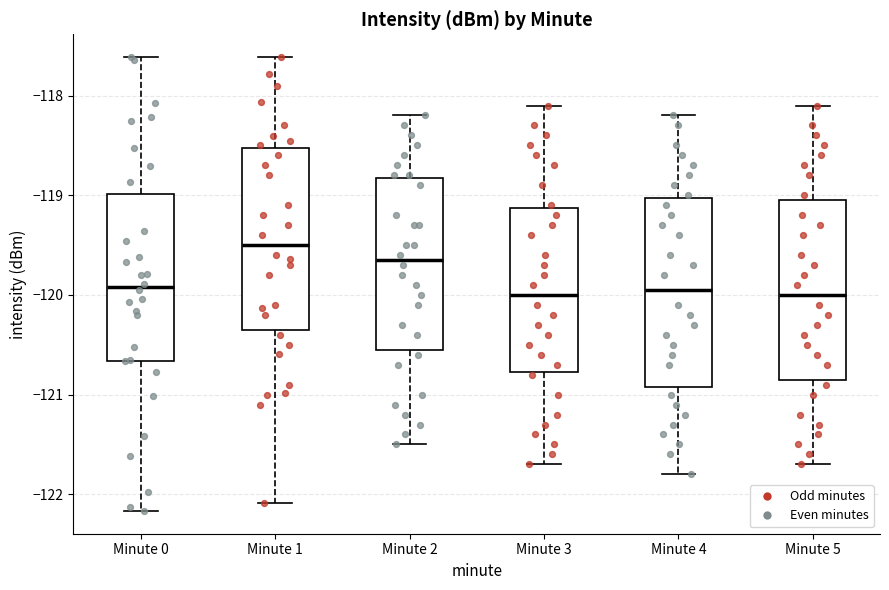

Reading left to right, read every box against the y-axis: the position of its median line, the range the box covers, and the ends of its whiskers. The values are not printed on the chart, so give them approximately, as read against the axis.

Minute 0: median -119.9, box -120.7 to -119.0, whiskers -122.2 to -117.6
Minute 1: median -119.5, box -120.3 to -118.5, whiskers -122.1 to -117.6
Minute 2: median -119.6, box -120.5 to -118.8, whiskers -121.5 to -118.2
Minute 3: median -120.0, box -120.8 to -119.1, whiskers -121.7 to -118.1
Minute 4: median -119.9, box -120.9 to -119.0, whiskers -121.8 to -118.2
Minute 5: median -120.0, box -120.8 to -119.0, whiskers -121.7 to -118.1